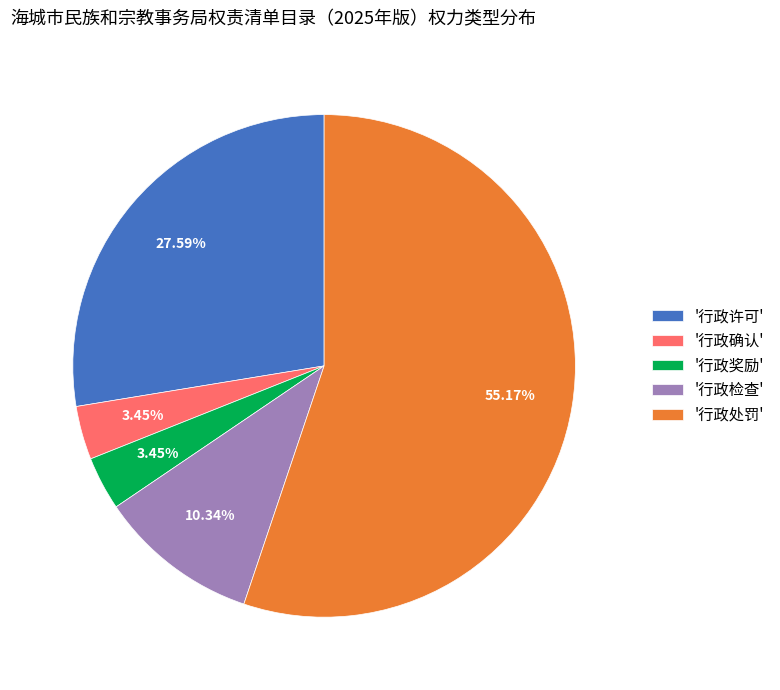

Do '行政检查' and '行政奖励' together represent more than half of the pie?

No